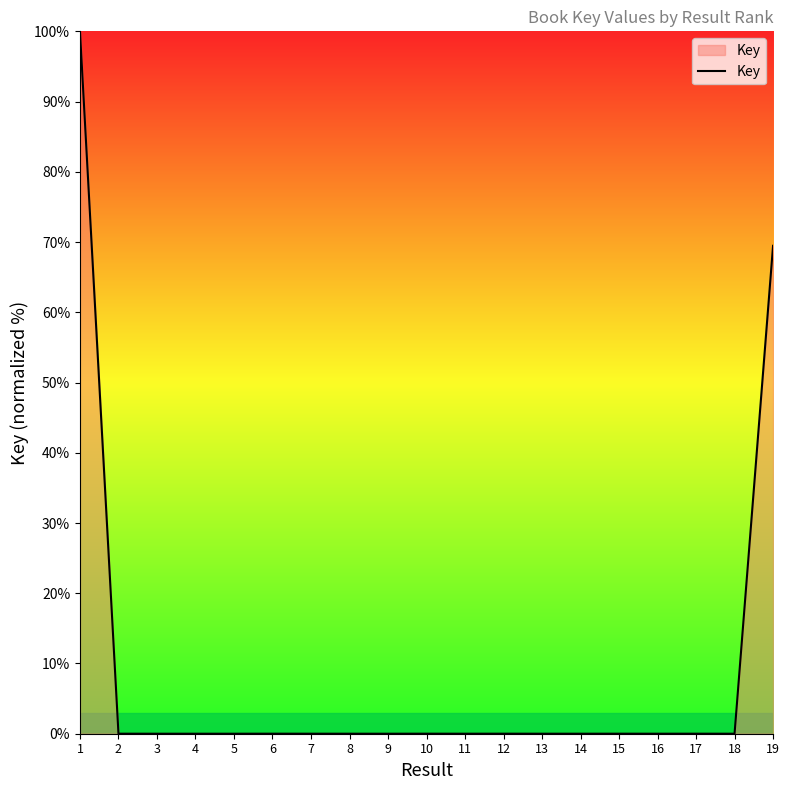

Where is the data nearest to the value 50?

19